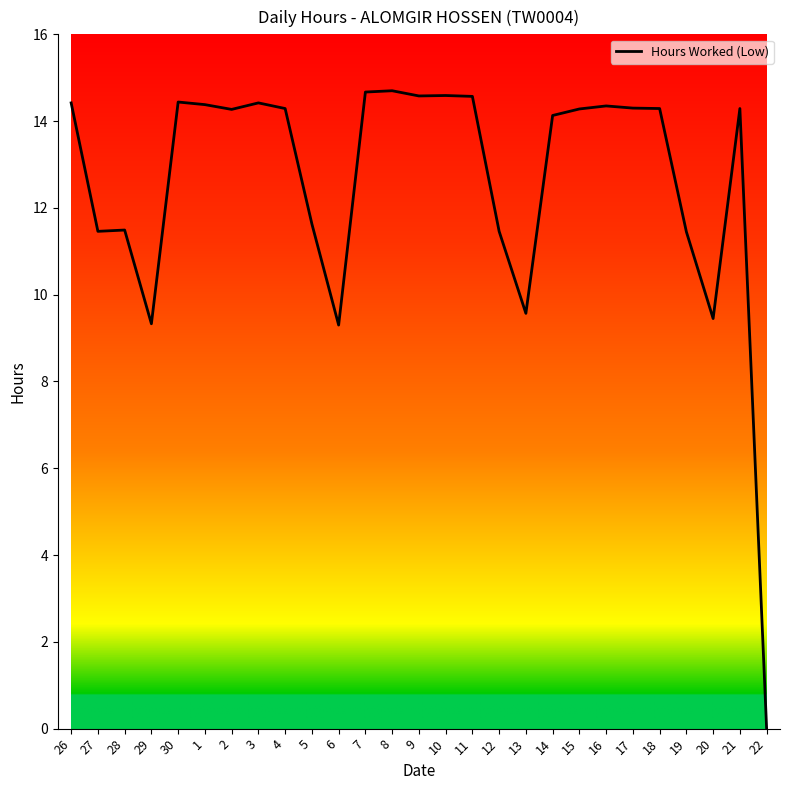

Which label corresponds to the smallest value in the chart?

22